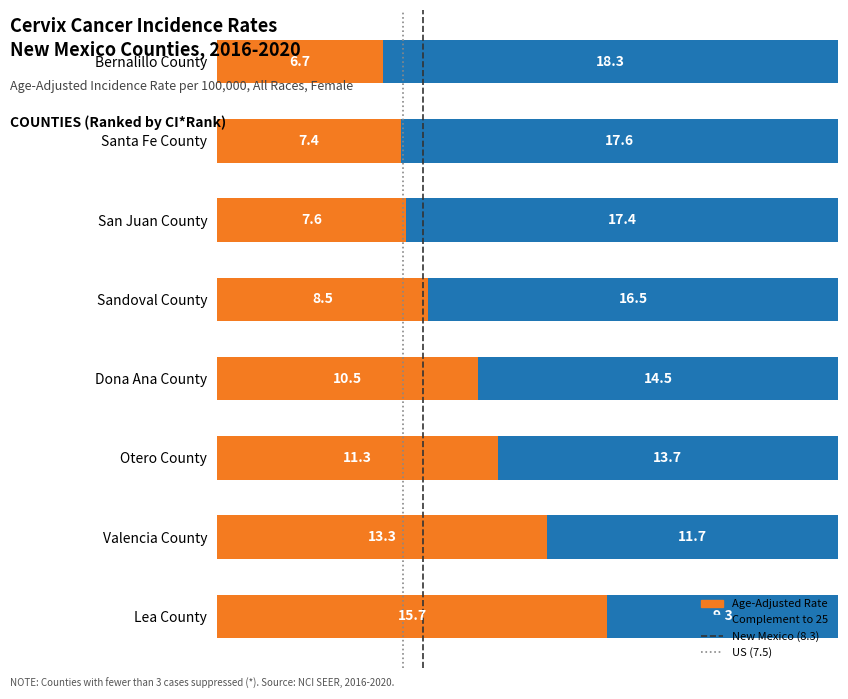

Which category has the lowest value in the Age-Adjusted Rate series?

Bernalillo County